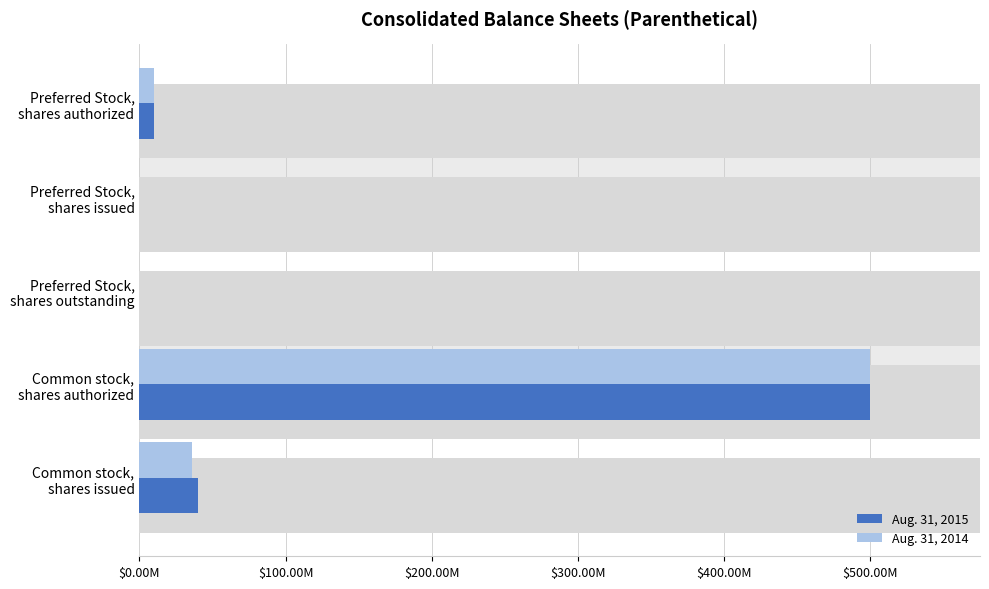

What is the difference between the second highest and second lowest values in the Aug. 31, 2015 series?

40000000